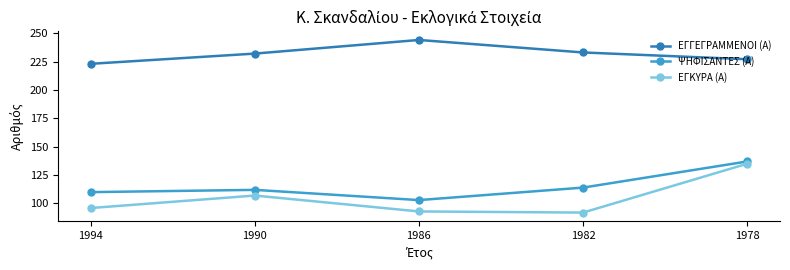

At which category does ΕΓΚΥΡΑ (Α) reach its first local peak?

1990